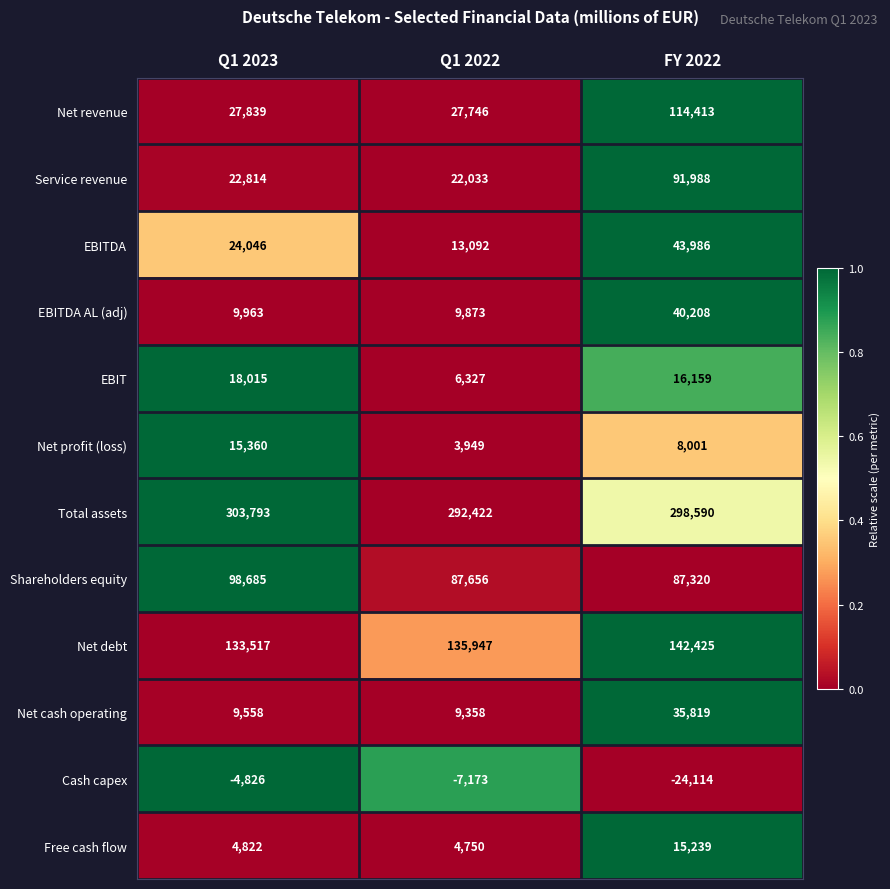

What is the total value across all series at Q1 2023?

663586